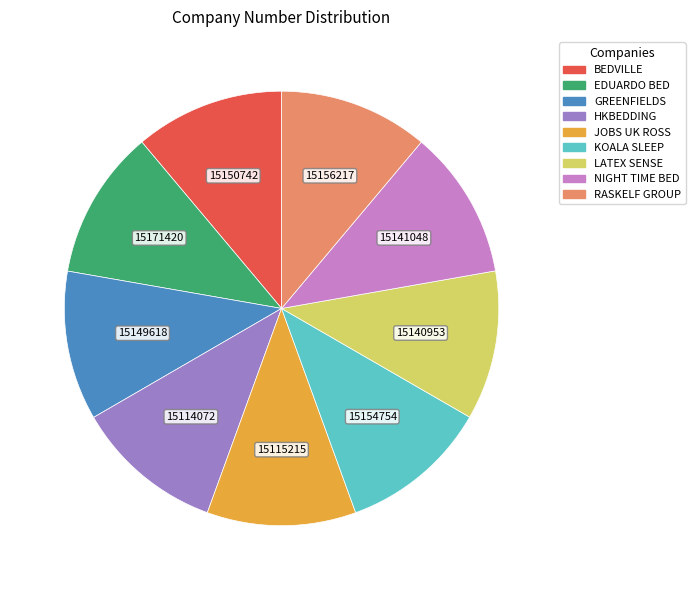

What is the ratio of the value at BEDVILLE to the value at RASKELF GROUP?

1.0